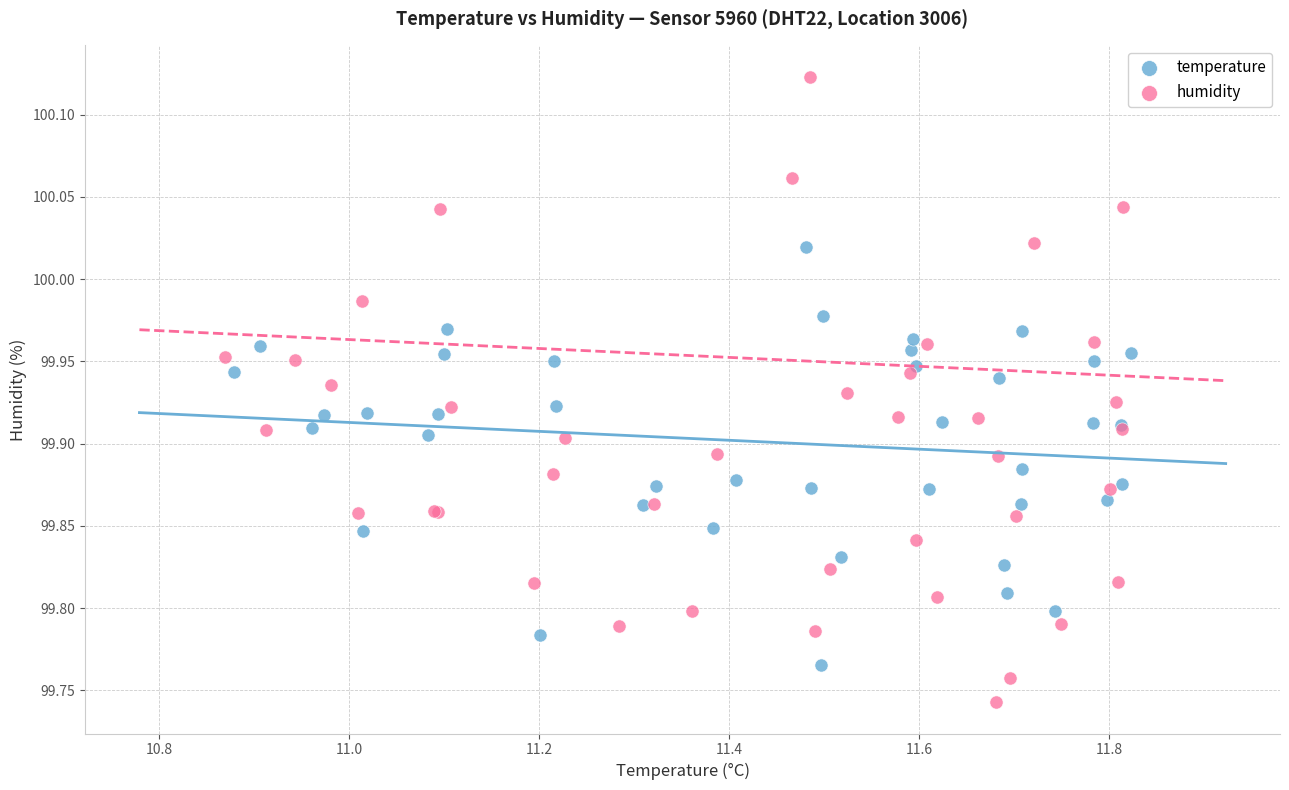

What are all the series names shown in the legend?

temperature, humidity